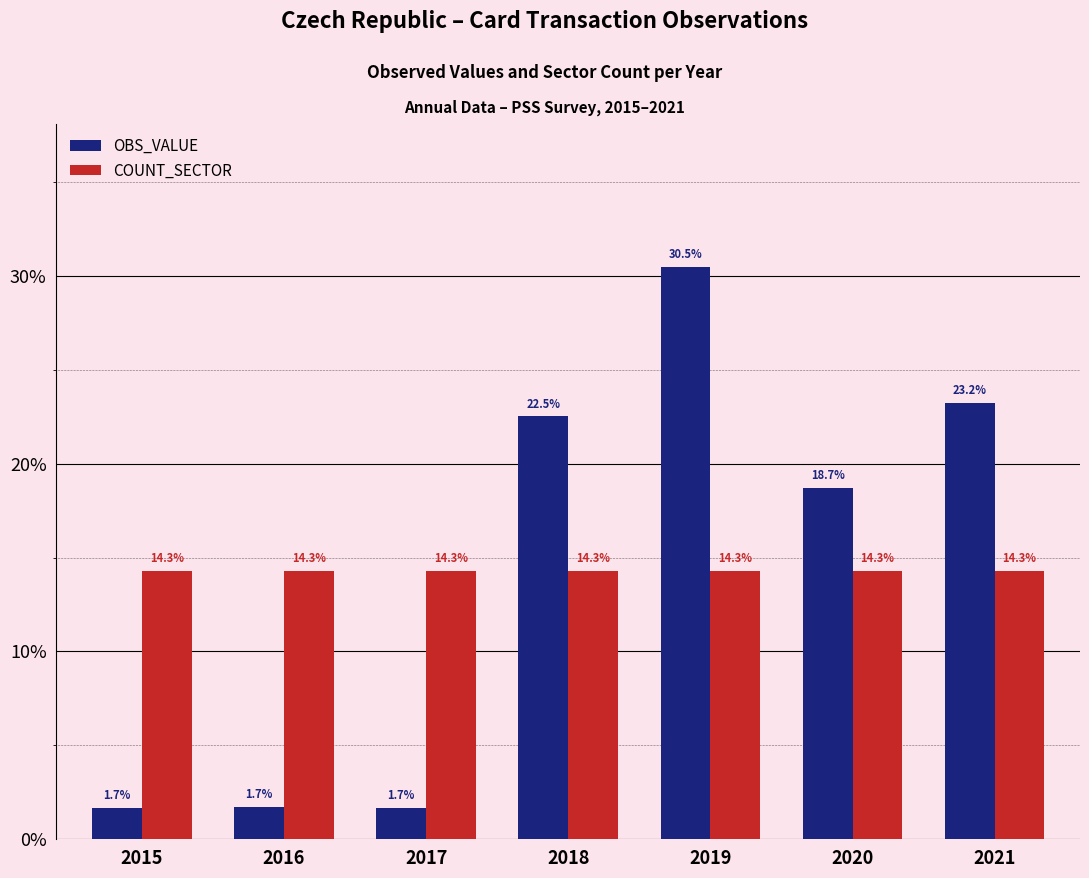

How many distinct data groups are displayed?

2